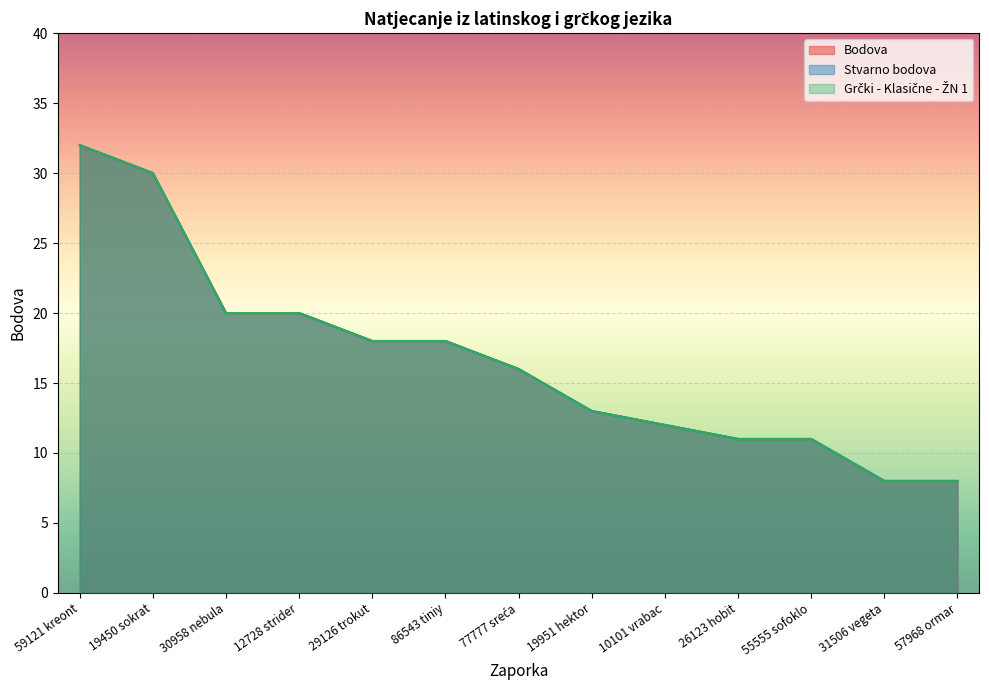

List the series in order of their peak value, highest first.

Bodova, Stvarno bodova, Grčki - Klasične - ŽN 1